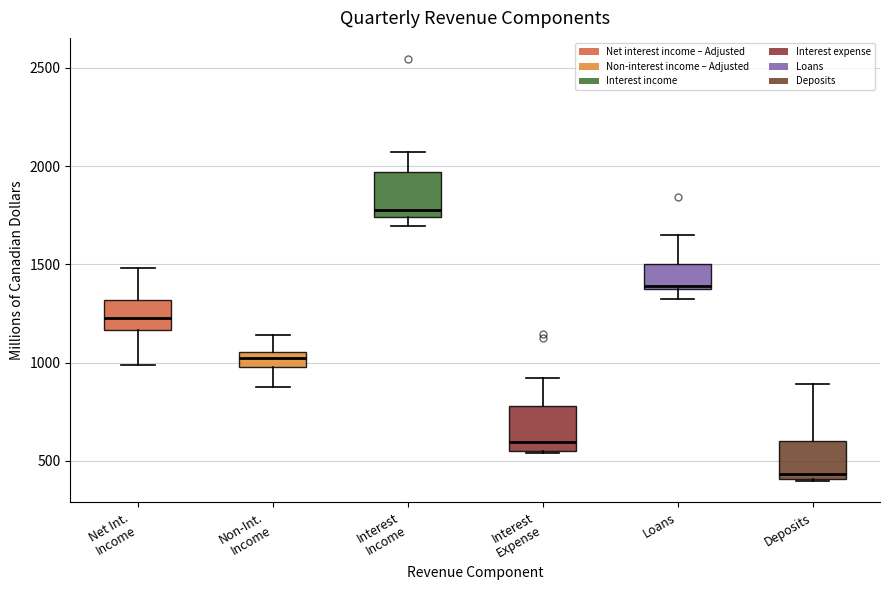

Where does the median line of the box for Interest Expense sit on the y-axis? The values are not printed on the chart, so give them approximately, as read against the axis.

600